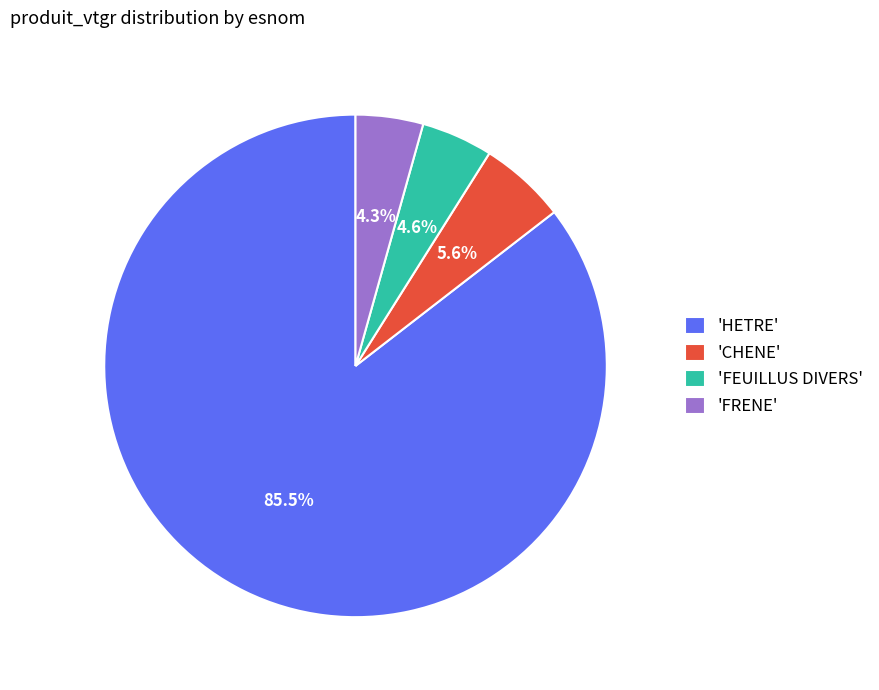

What percentage is NOT represented by 'CHENE'?

94.4%